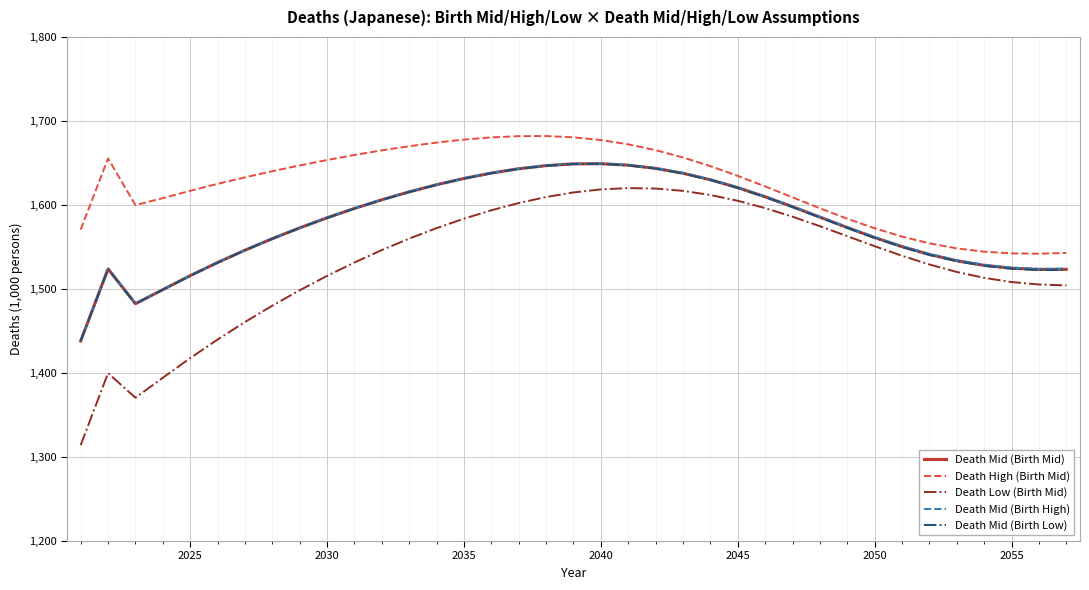

Which series has the largest total across all categories?

Death High (Birth Mid)